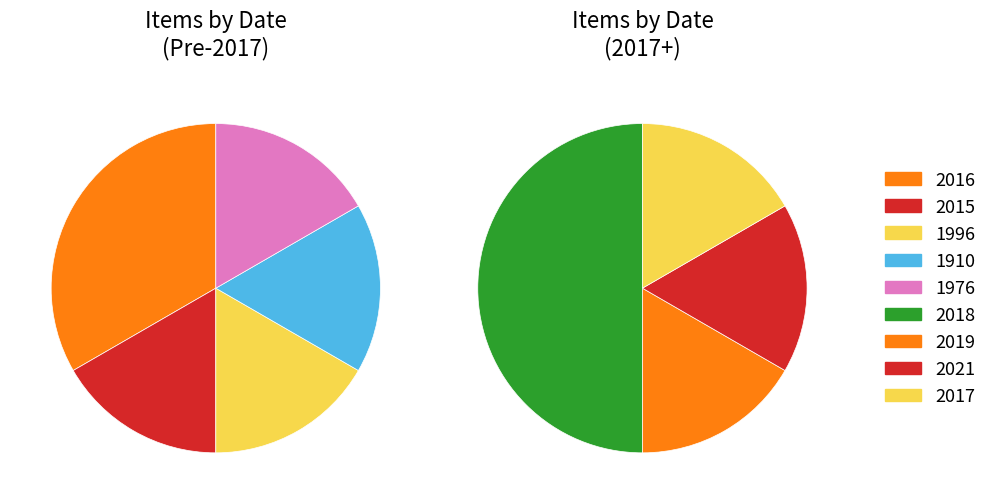

Which slice is the largest?

2018